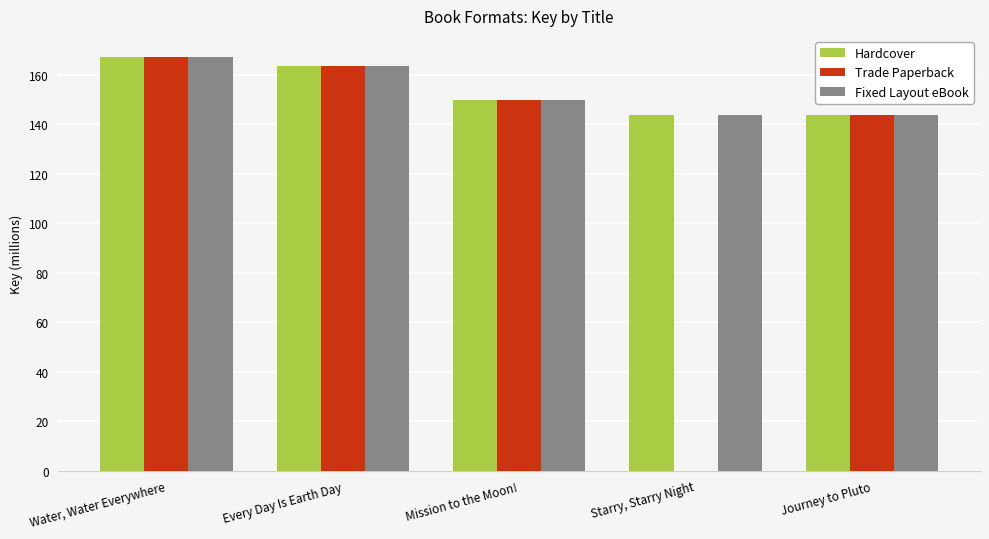

Where does the Hardcover series first go above 150?

Water, Water Everywhere